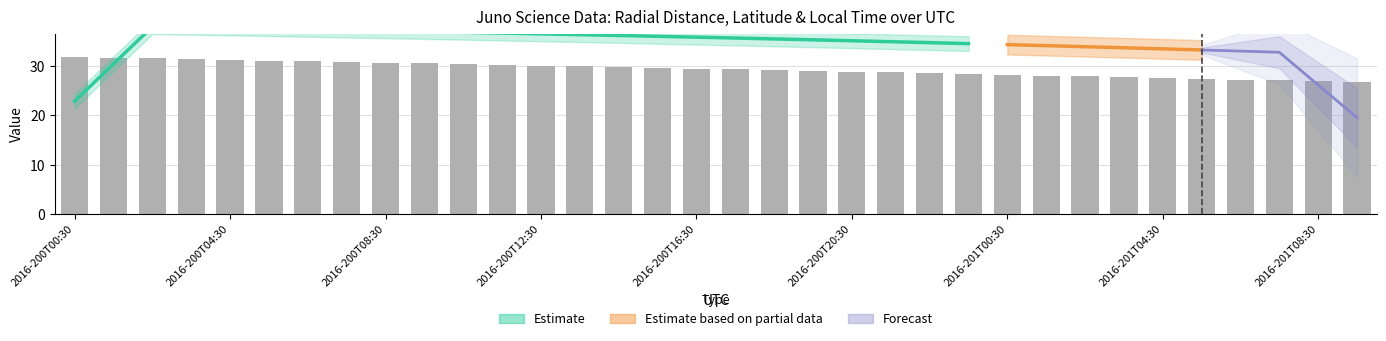

The Local_Time series shows 2.6 at 33. True or false?

False